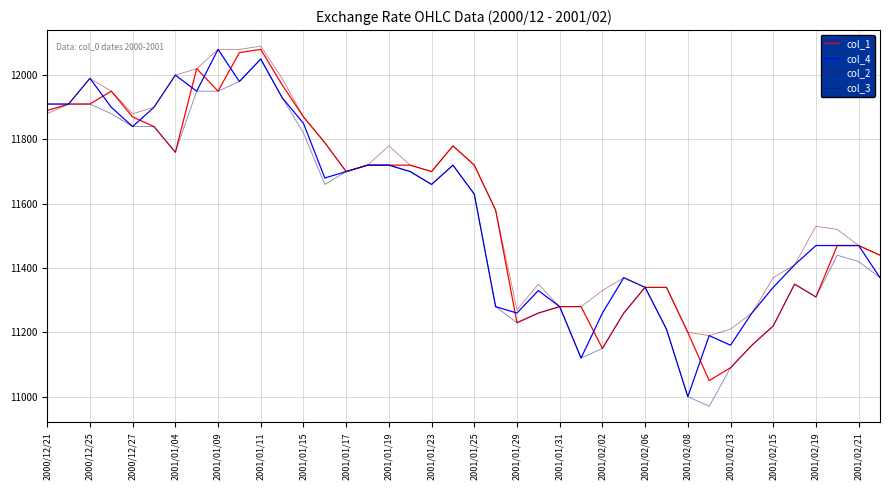

What is the lowest value of the col_3 series?

10970